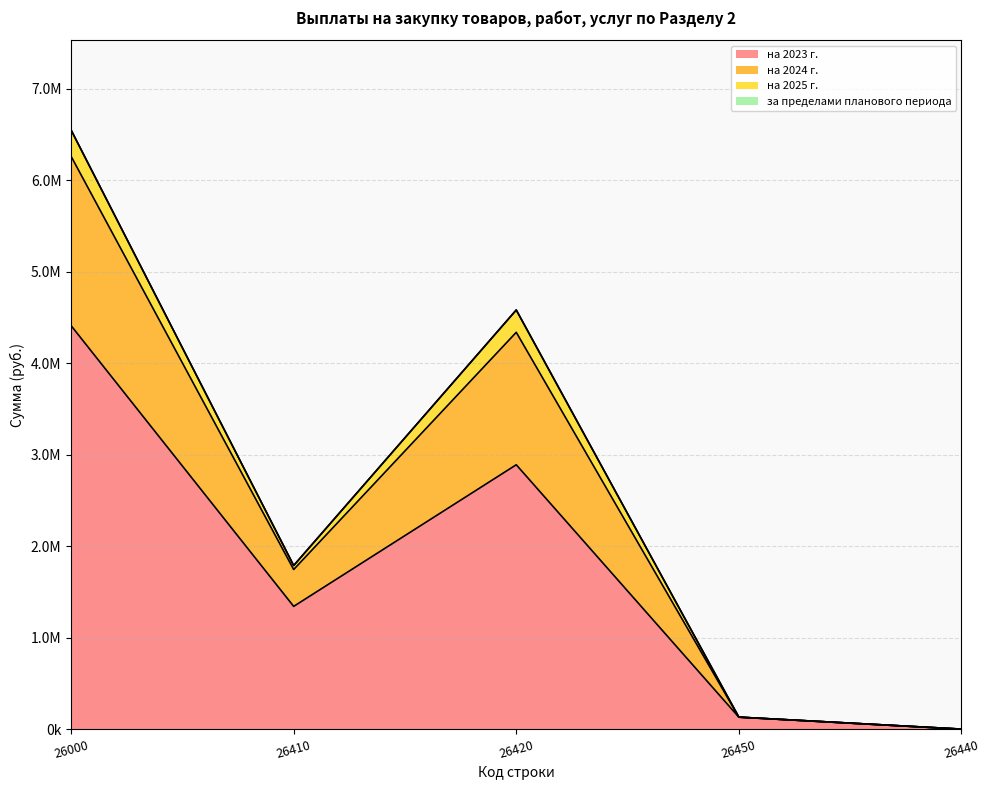

Does the chart display data point markers on the line(s)?

No